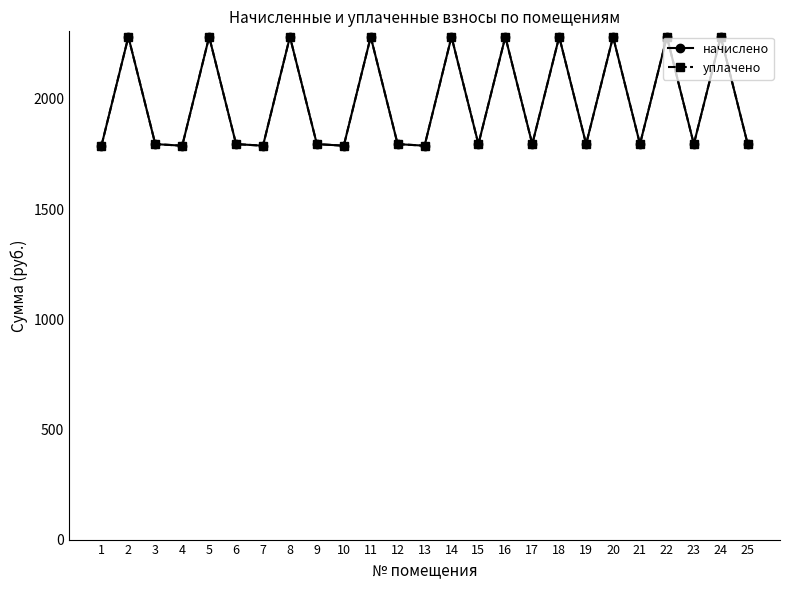

At which category is the sum across all series the highest?

2